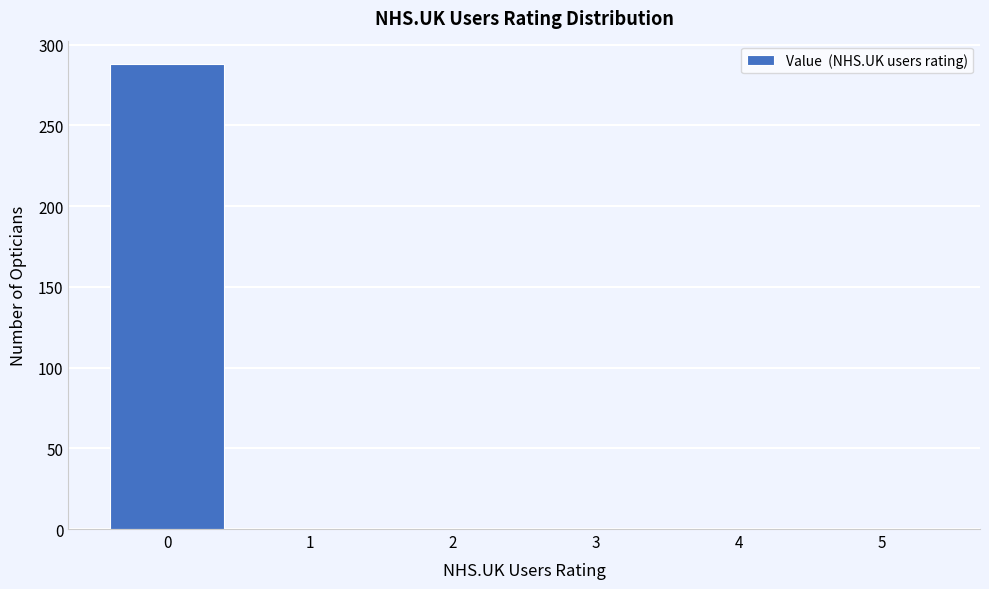

Reading left to right, transcribe all the data shown in this chart.

0=288	1=0	2=0	3=0	4=0	5=0